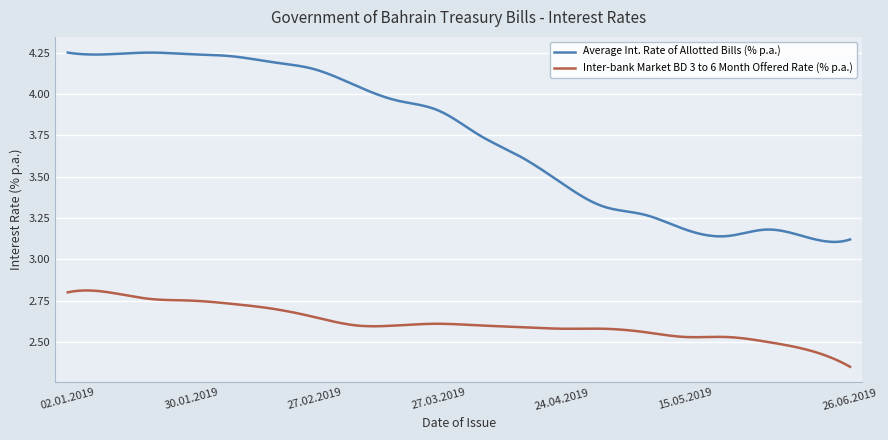

Which series has the largest total across all categories?

Average Int. Rate of Allotted Bills (% p.a.)